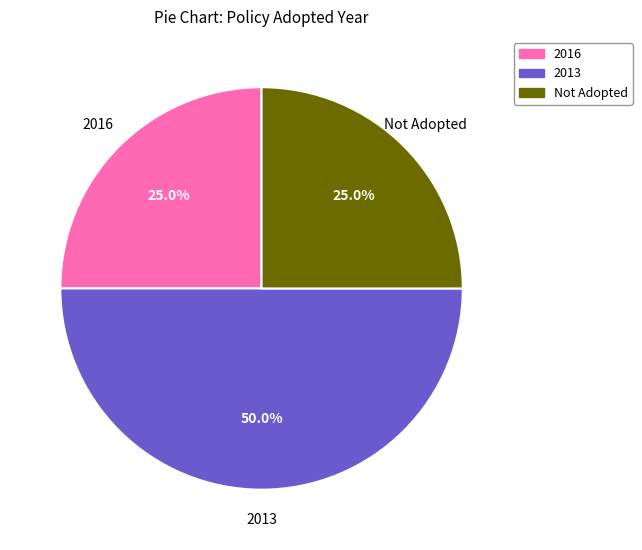

How many slices are in this pie chart?

3